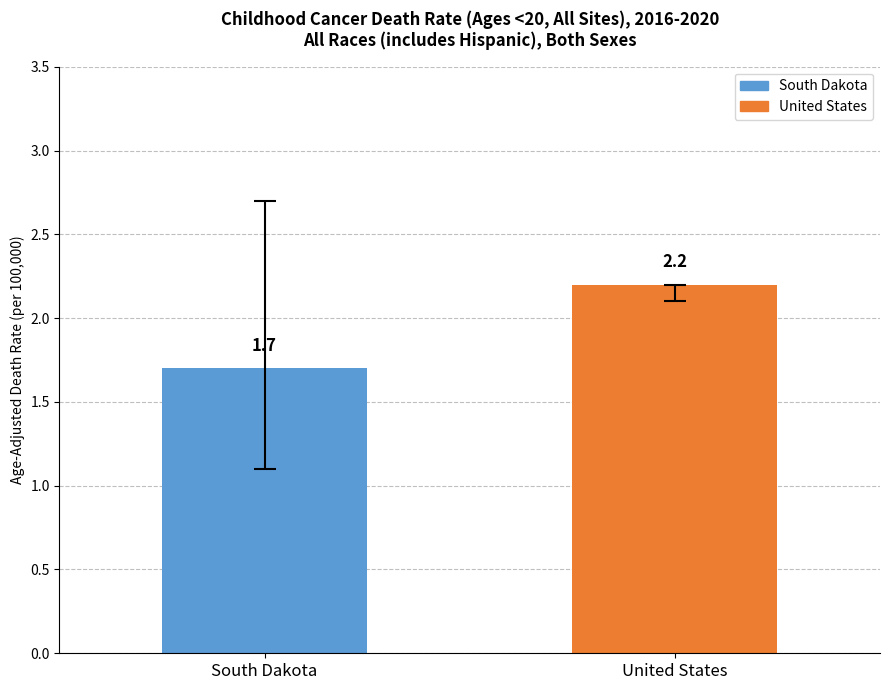

What position from the right is South Dakota?

2